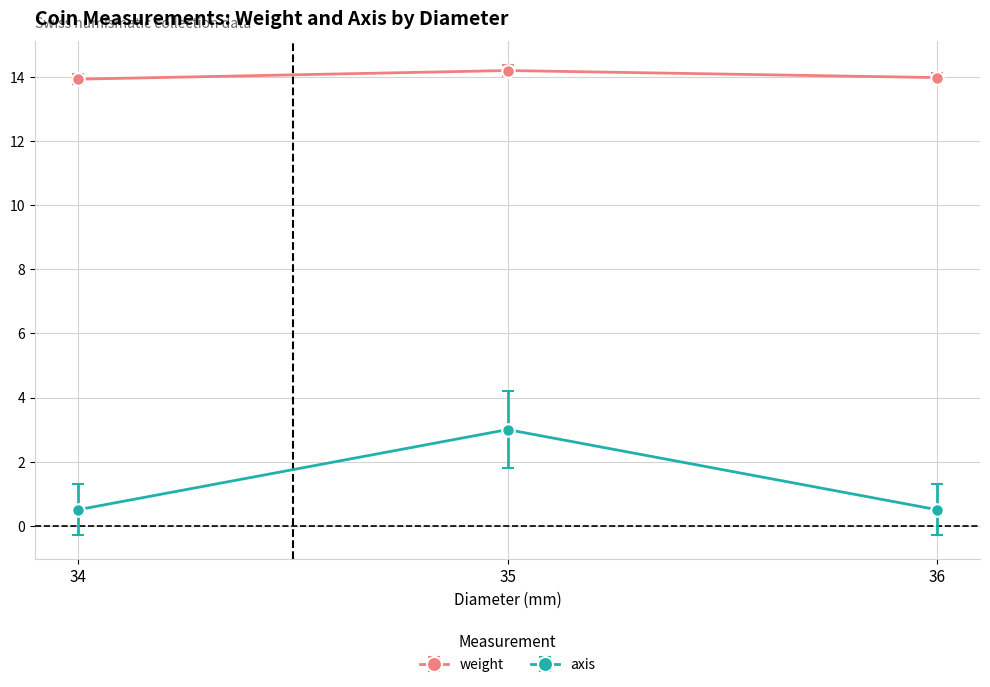

How many lines are shown in the chart?

2